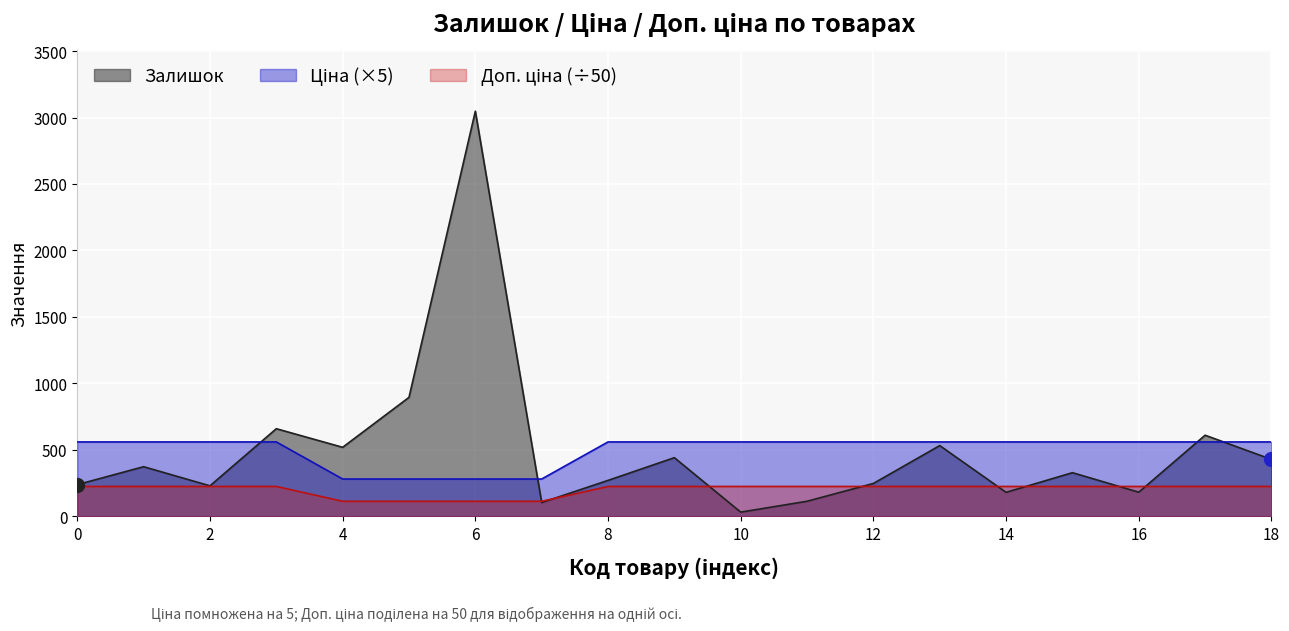

At which label does Залишок reach its minimum?

10